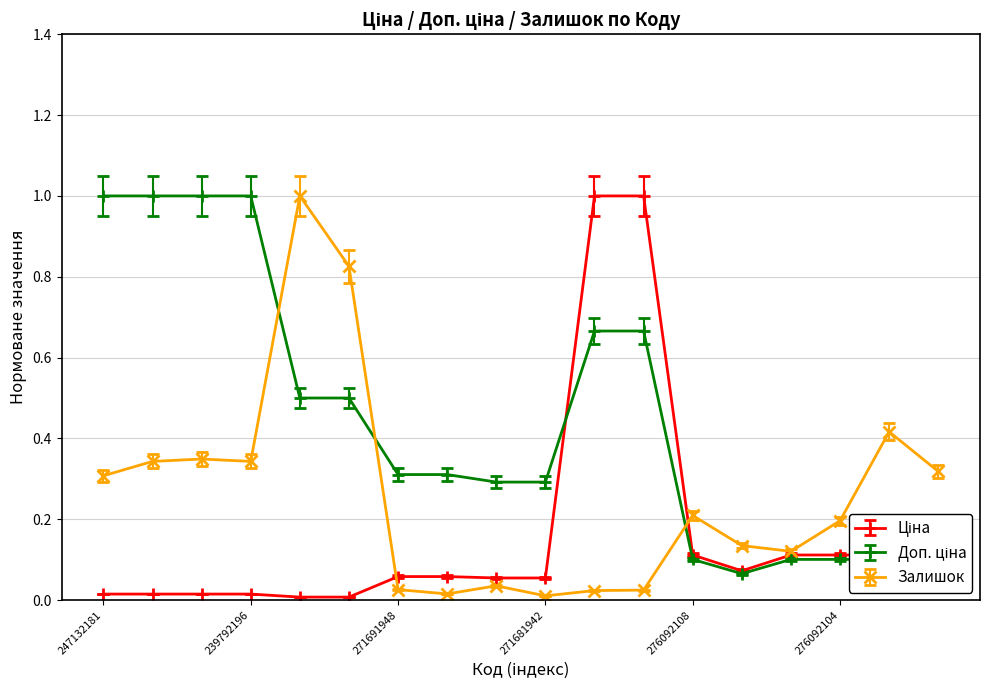

How many lines are shown in the chart?

3